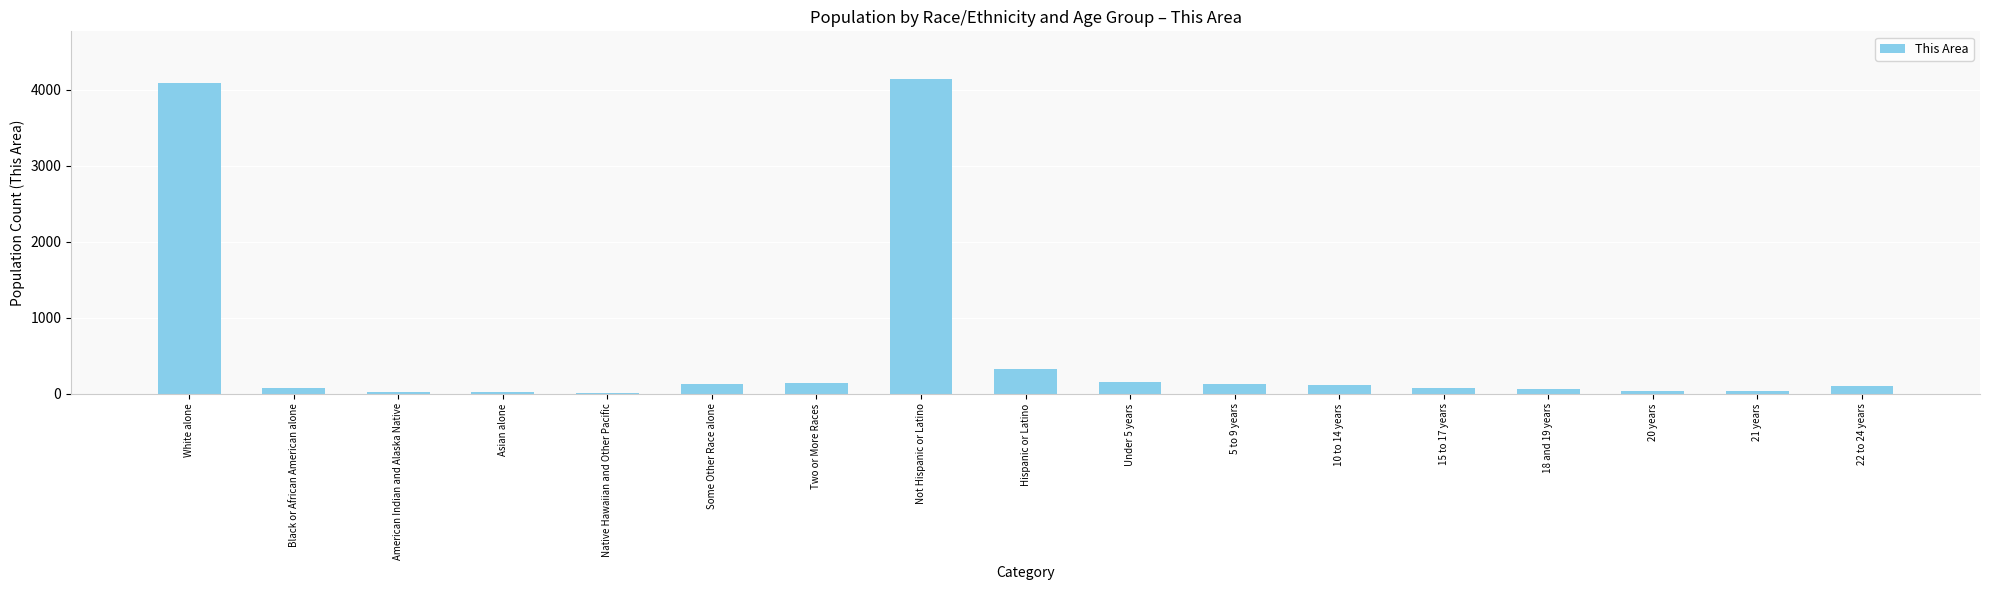

True or false: the data shows 130 at Some Other Race alone.

True